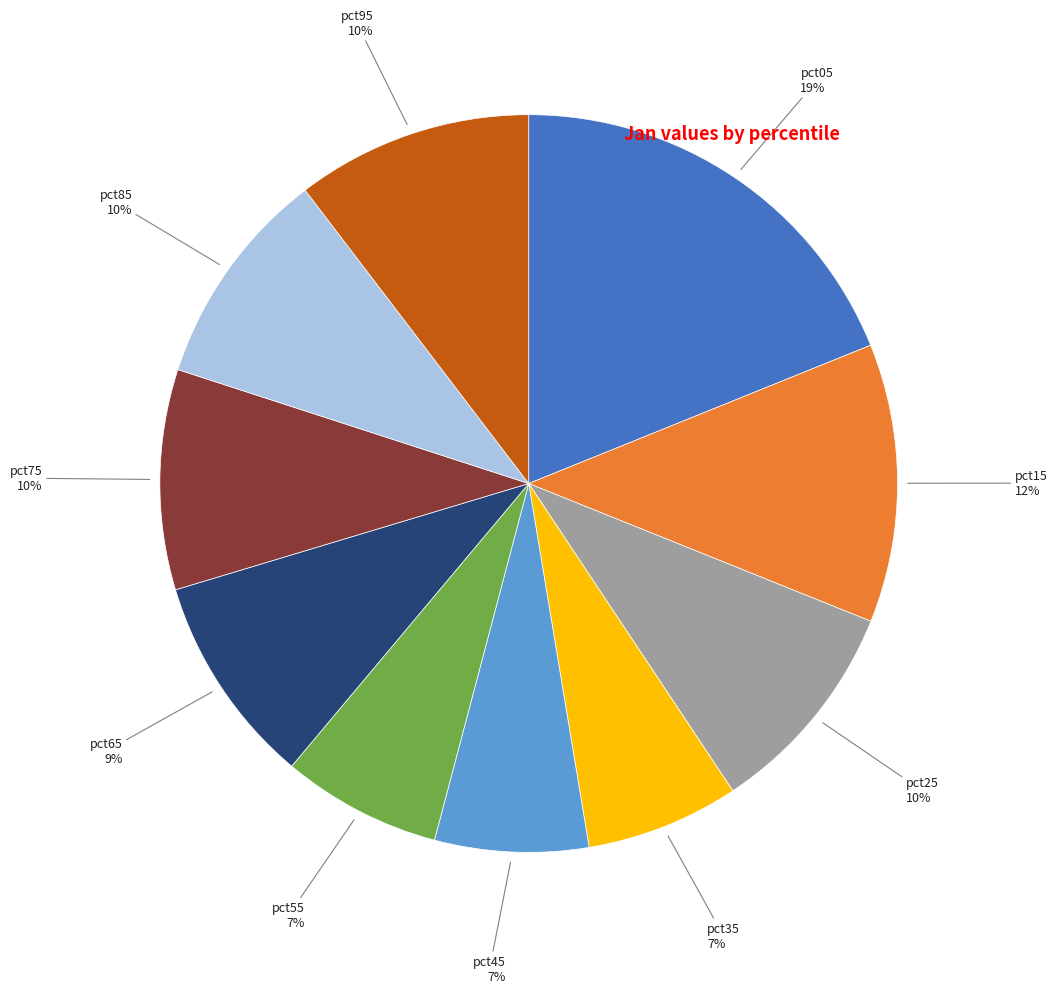

To the nearest percent, what is the difference between the pct25 and pct35 slice percentages?

3%